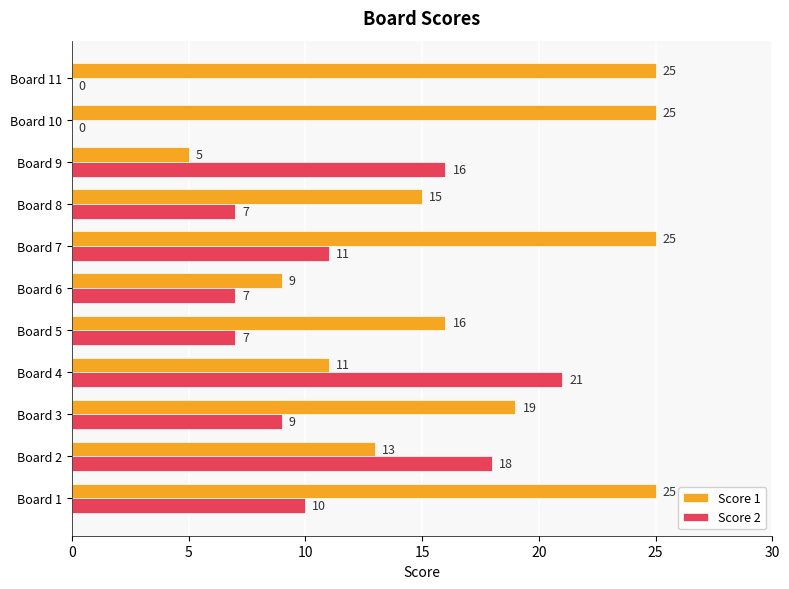

What is the sum of the Score 1 values at Board 2 and Board 4?

24